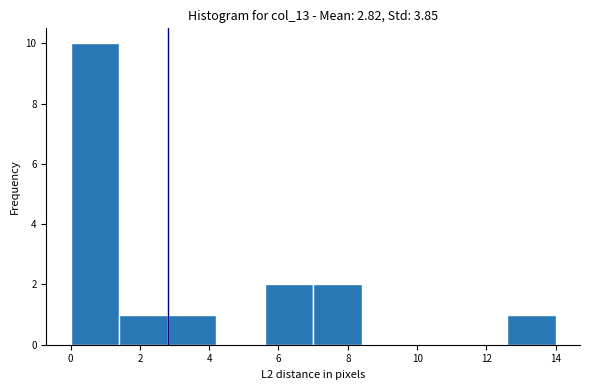

Reading left to right, transcribe this chart: for each bar, give the range it covers on the x-axis and its height. The values are not printed on the chart, so give them approximately, as read against the axis.

0.0 to 1.4: 10
1.4 to 2.8: 1
2.8 to 4.2: 1
4.2 to 5.6: 0
5.6 to 7.0: 2
7.0 to 8.4: 2
8.4 to 9.8: 0
9.8 to 11.2: 0
11.2 to 12.6: 0
12.6 to 14.0: 1